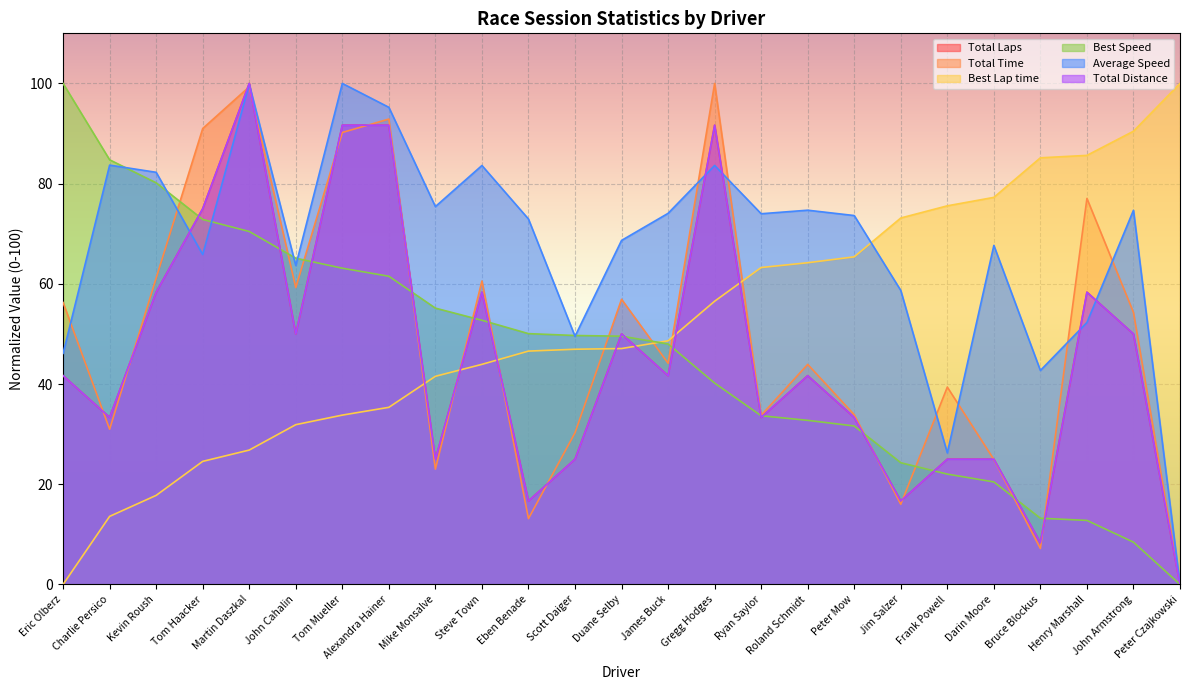

What is the approximate value of Total Distance at James Buck?

41.7